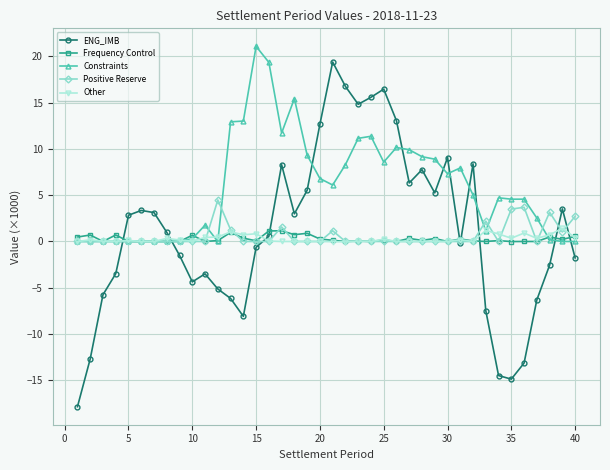

What is the value of the ENG_IMB point at the 8th from the left?

1.0